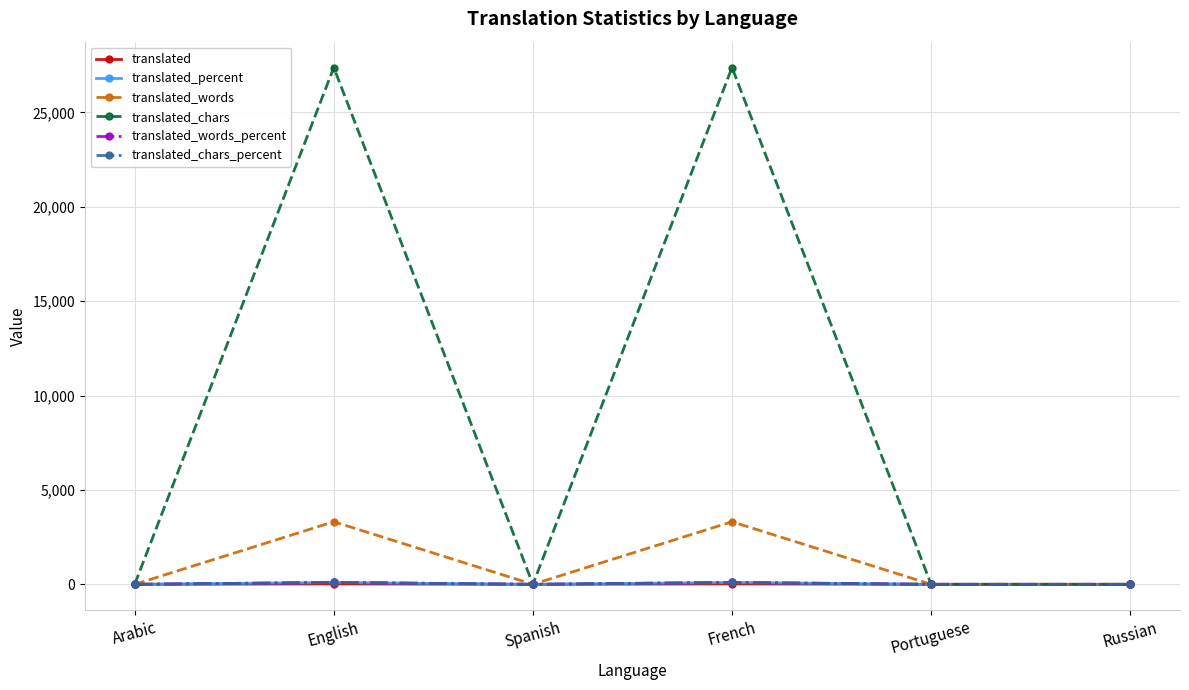

At which label is translated closest to 11?

Arabic